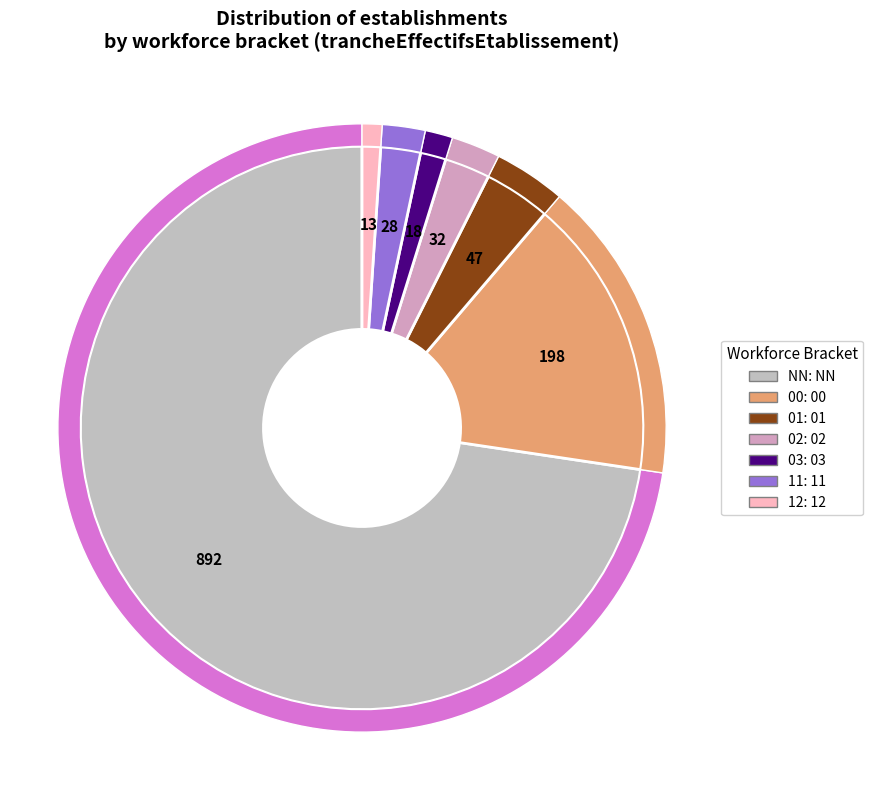

What percentage is the NN slice, to the nearest percent?

73%